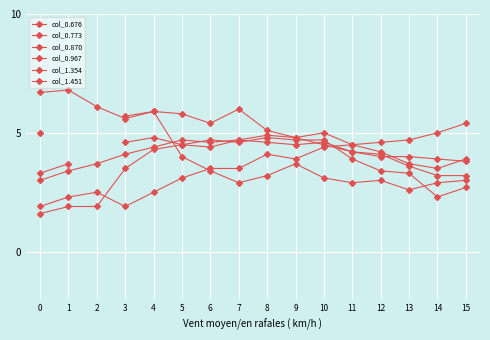

How many data points in col_0.773 are above 4?

8